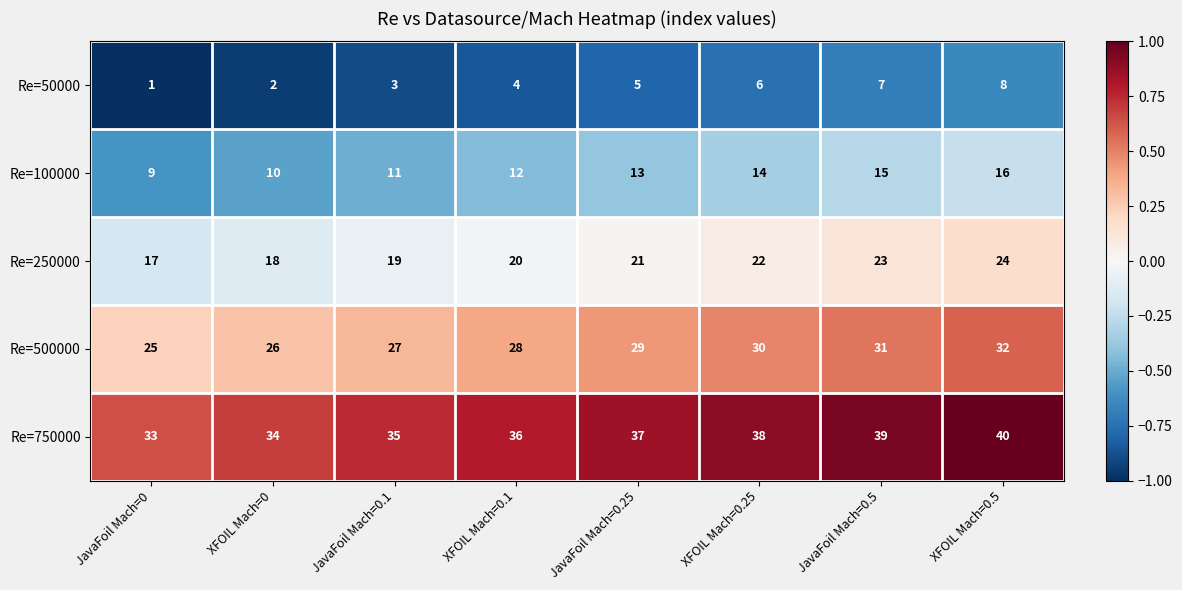

What is the difference between the highest and lowest values at XFOIL Mach=0.25?

32